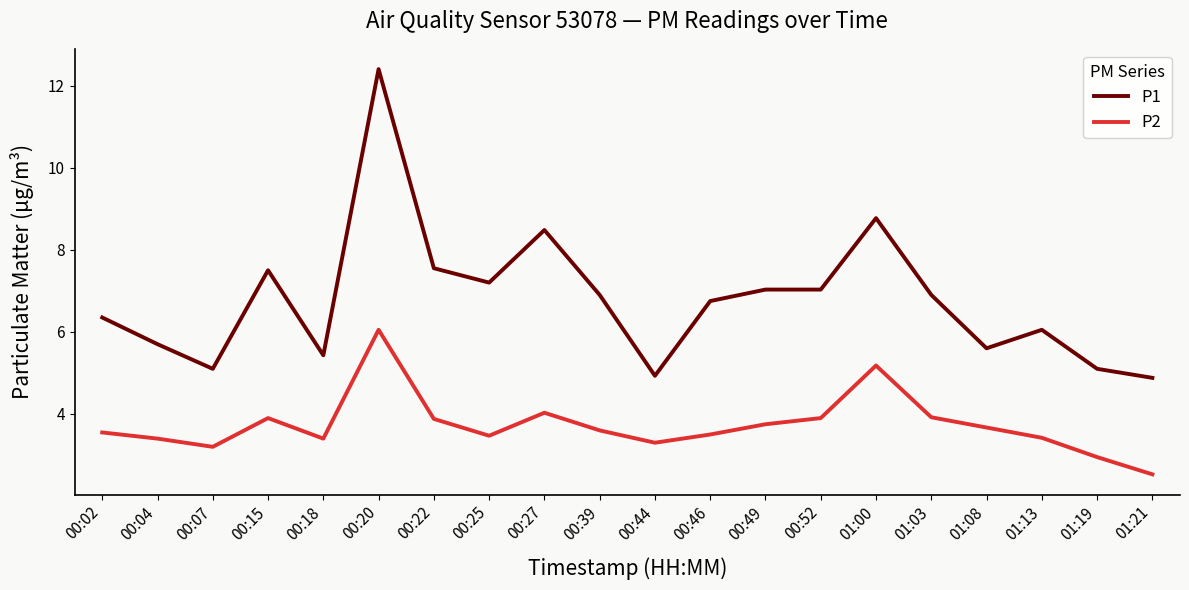

True or false: P2 has a value of 3.4 at 00:20.

False